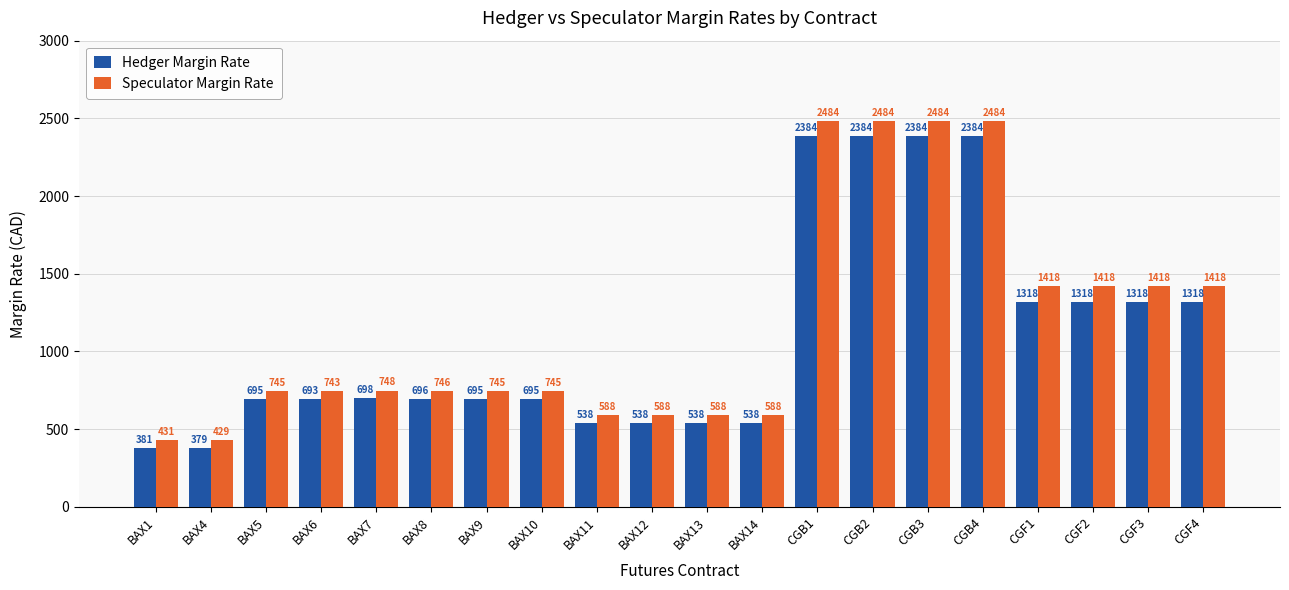

What is the difference between the highest and lowest values at CGF1?

100